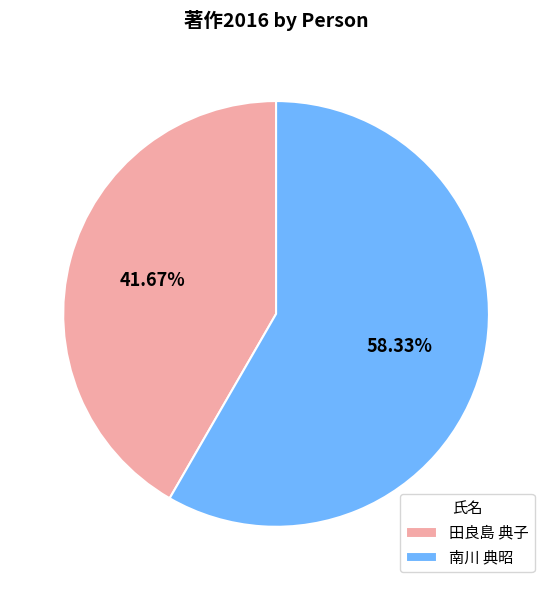

To the nearest percent, what percentage of the pie is 南川 典昭?

58%